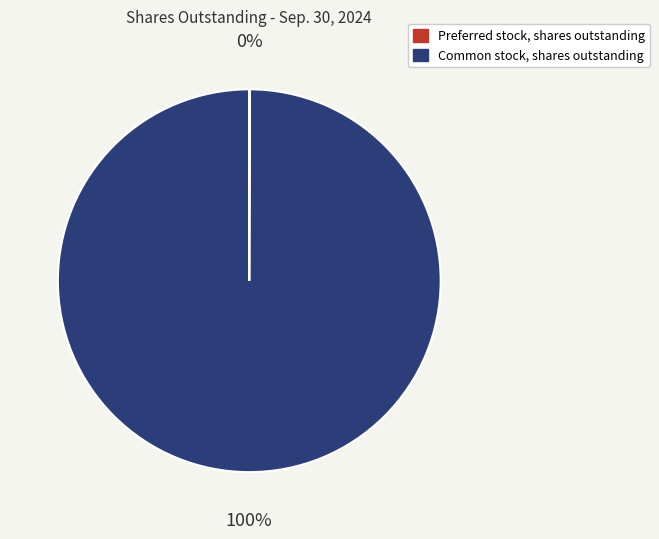

True or false: Common stock, shares outstanding accounts for 87% of the total.

False